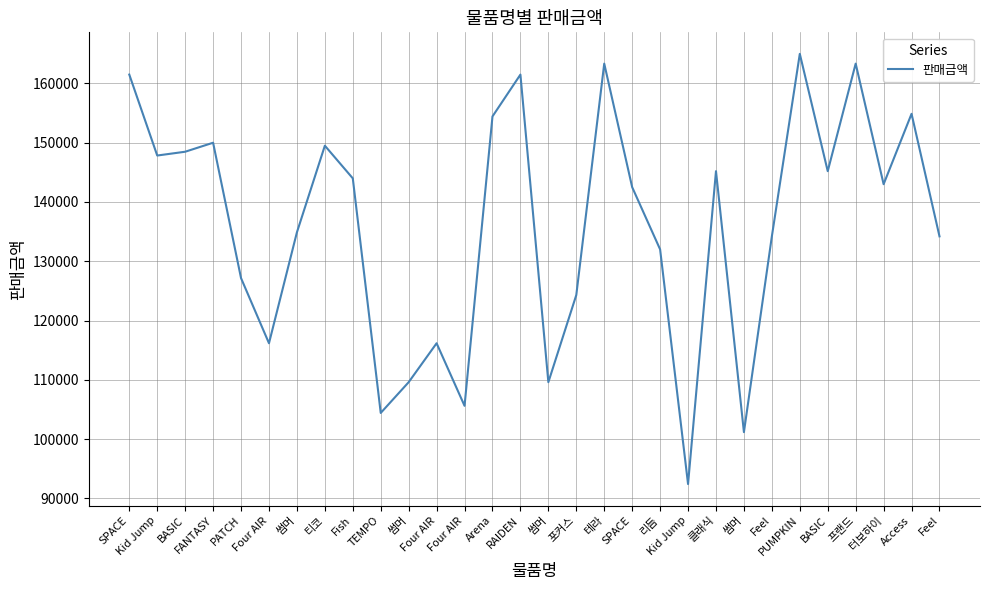

Does the chart have visible grid lines?

Yes